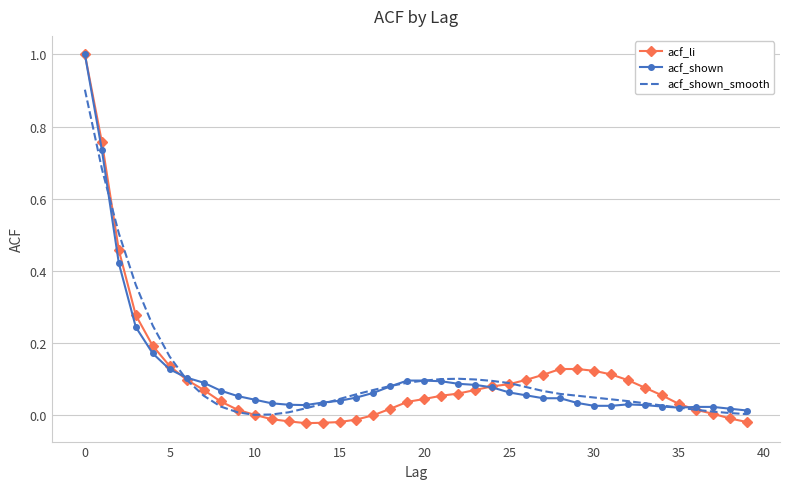

What is the maximum value shown in the chart?

1.0